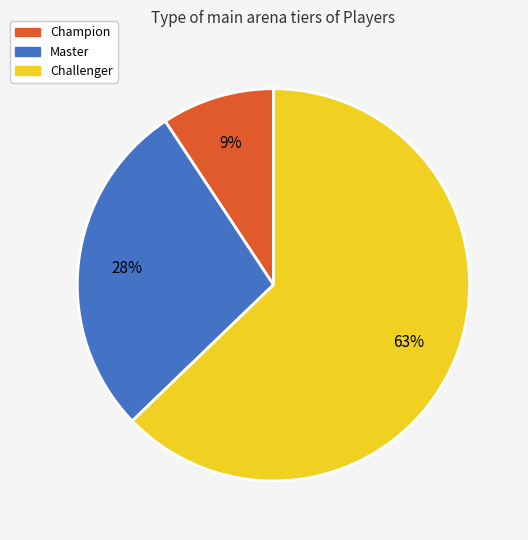

Is it true that Master is 28% of the pie?

True